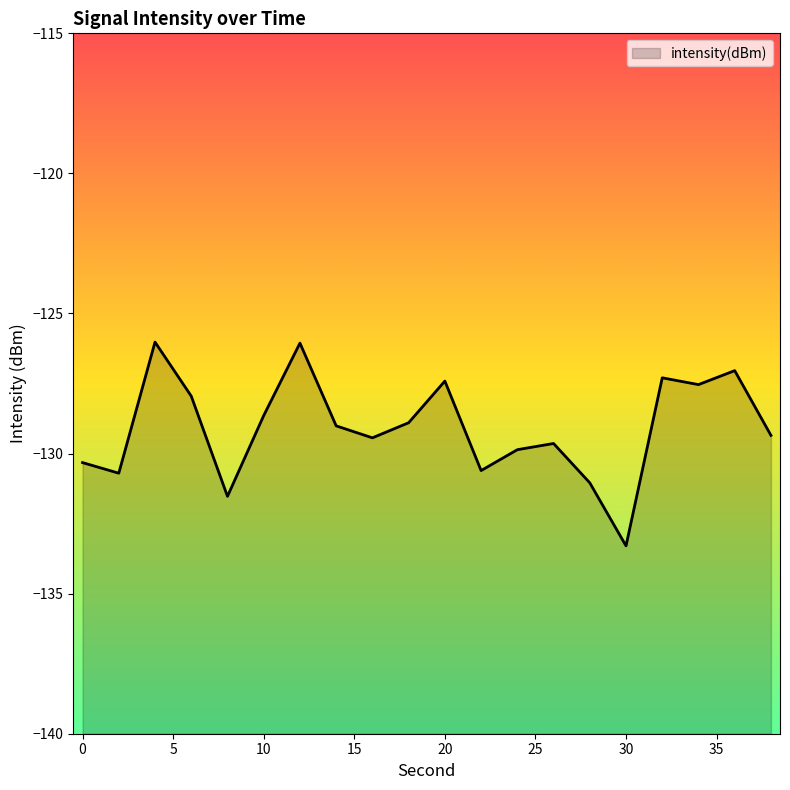

What is the difference between the values at 18 and 26?

0.7